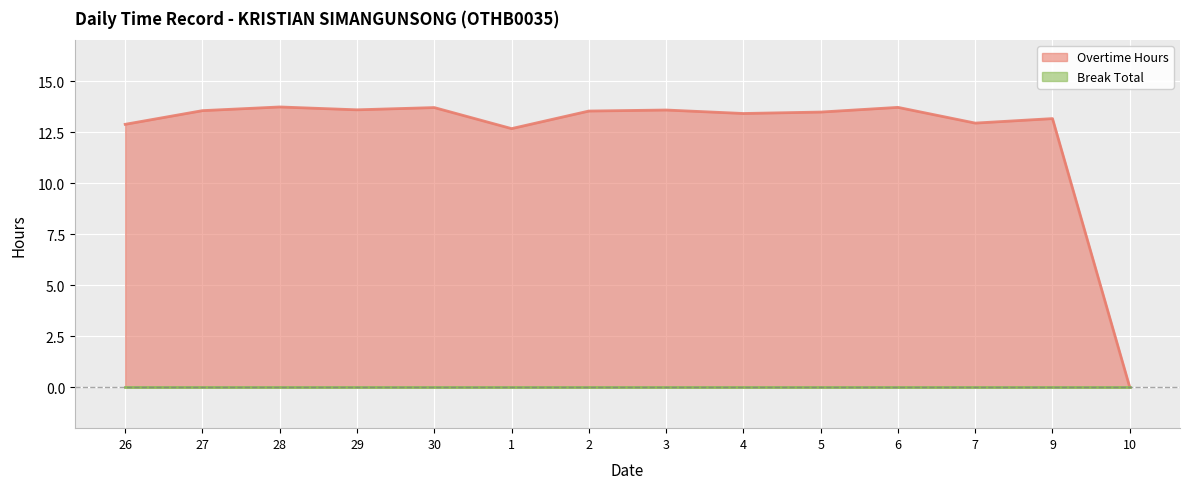

At which label is the value closest to 6?

10